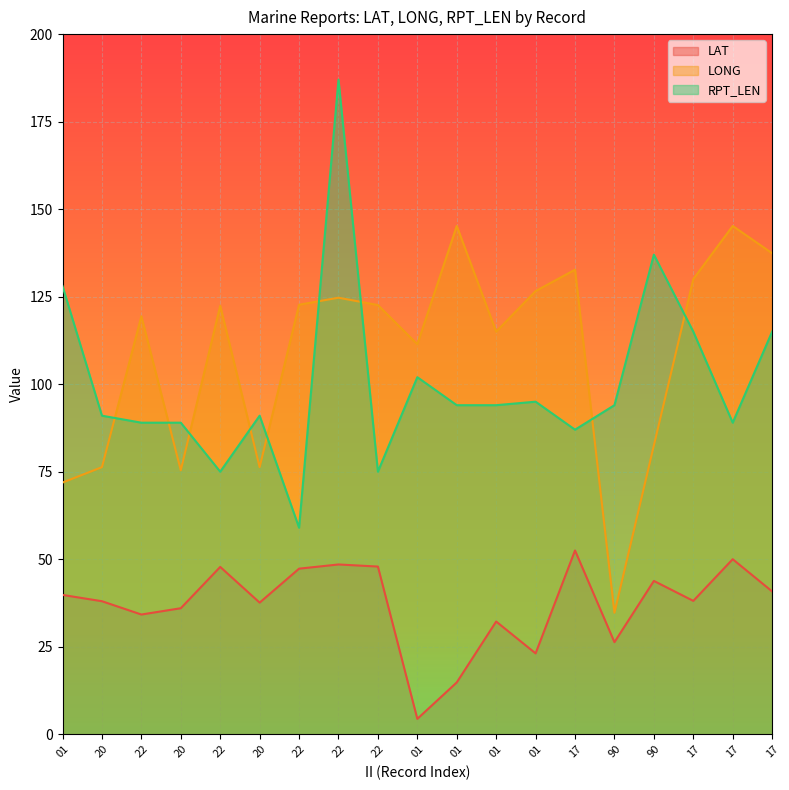

Between 20 and 20, which is larger?

20